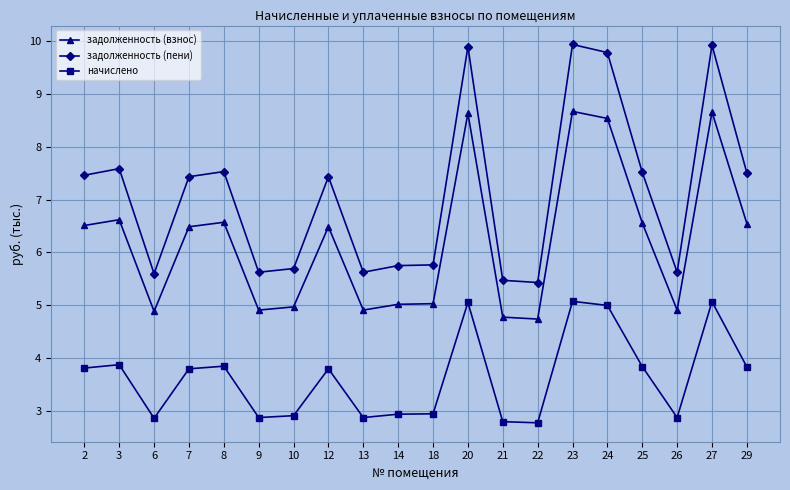

What is the value of the начислено point at the 3rd from the left?

2.9